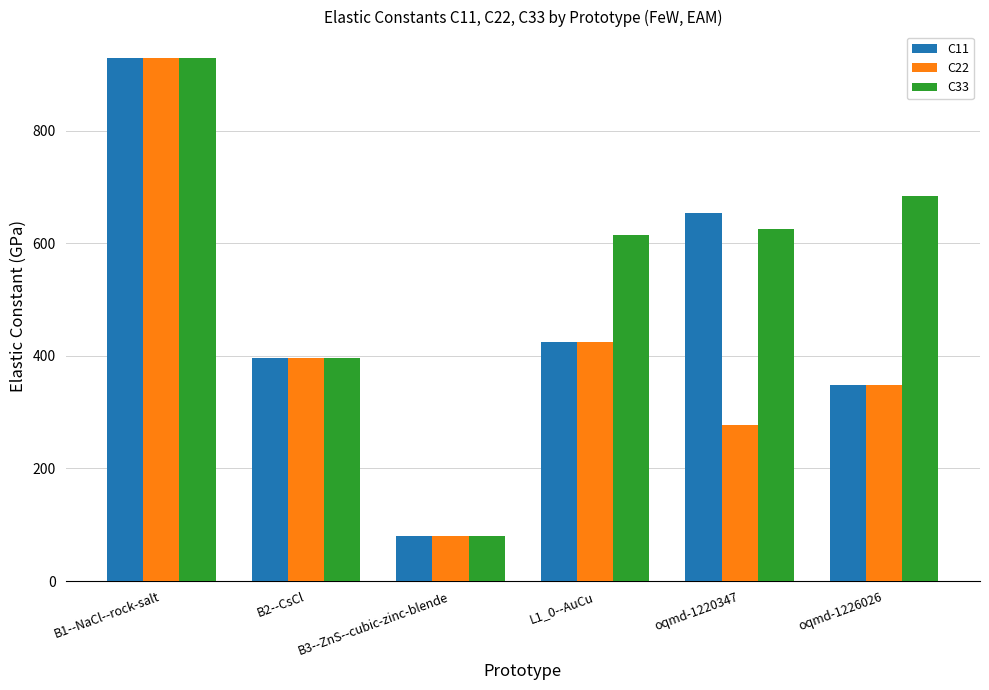

Rank the categories by C11 value from lowest to highest.

B3--ZnS--cubic-zinc-blende, oqmd-1226026, B2--CsCl, L1_0--AuCu, oqmd-1220347, B1--NaCl--rock-salt